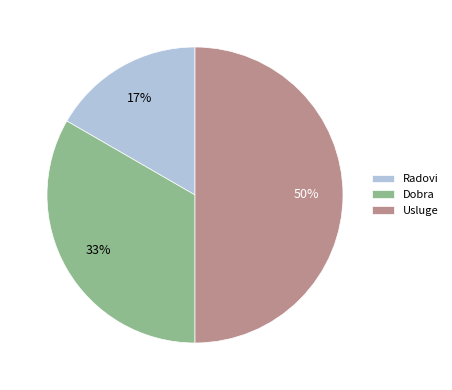

Is it true that Usluge is 50% of the pie?

True